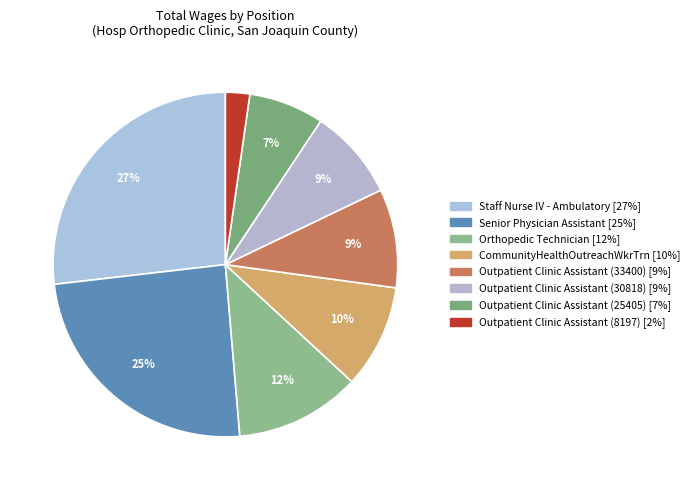

The Senior Physician Assistant slice represents 11% of the pie. True or false?

False